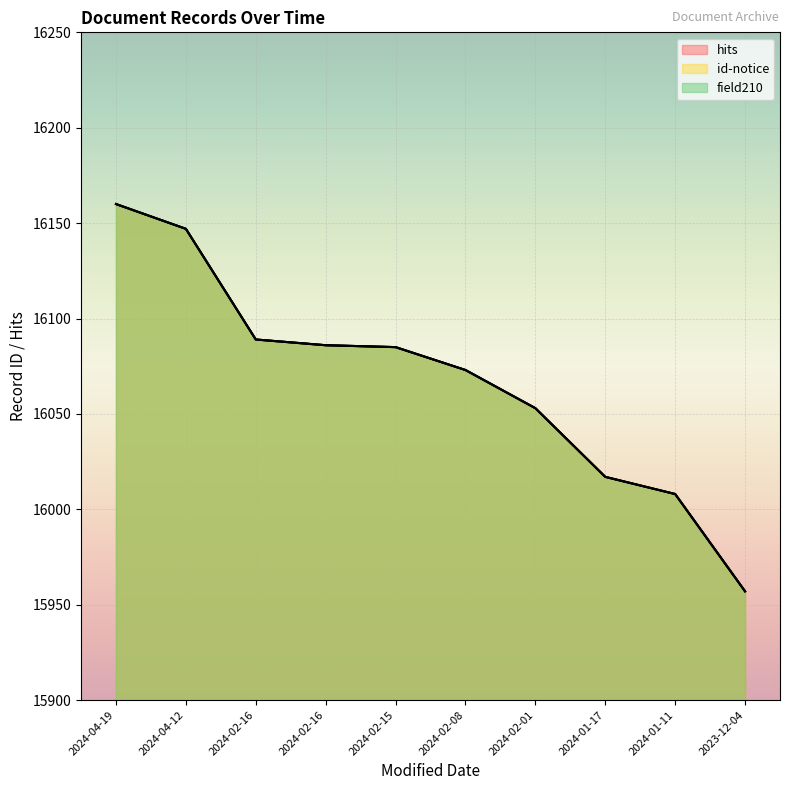

What is the maximum value shown in the chart?

16160